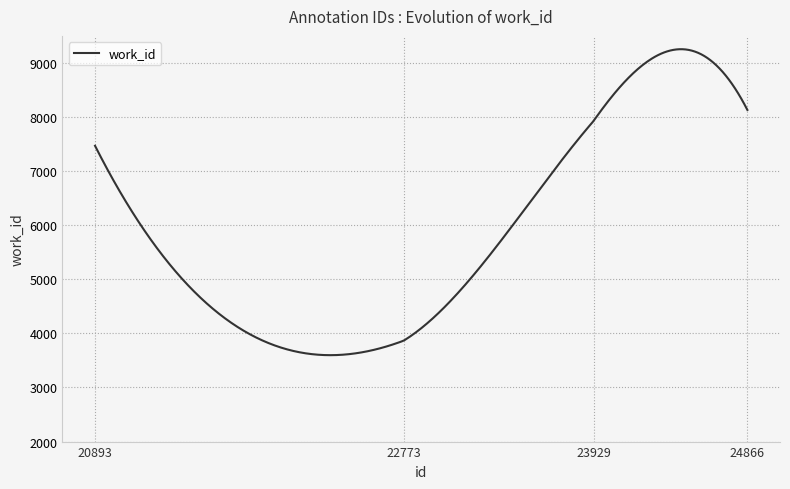

What is the greatest value displayed?

9253.9